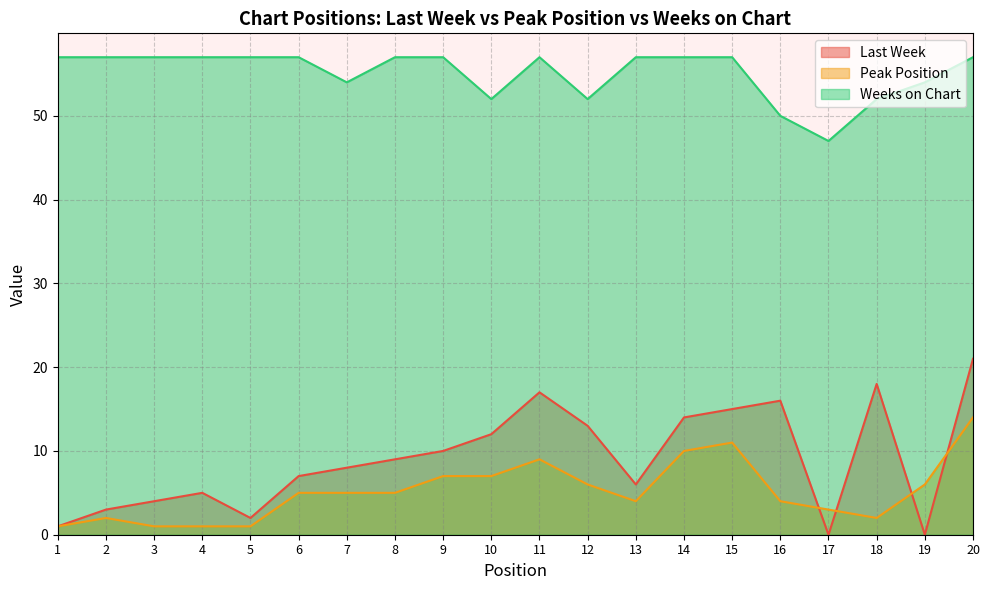

Where does the Peak Position series first go above 5?

9